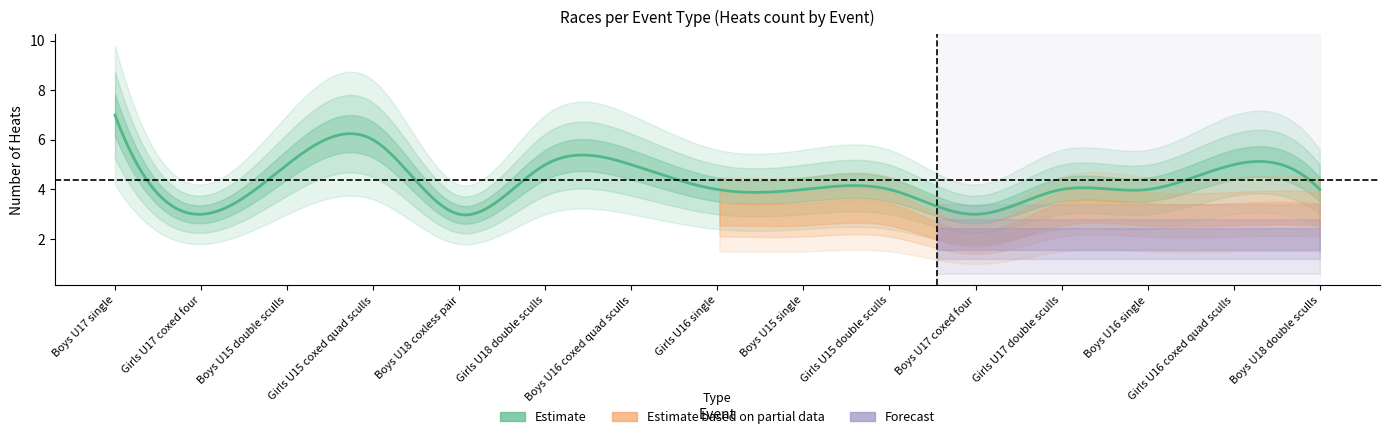

At which category is the sum across all series the highest?

Boys U17 single